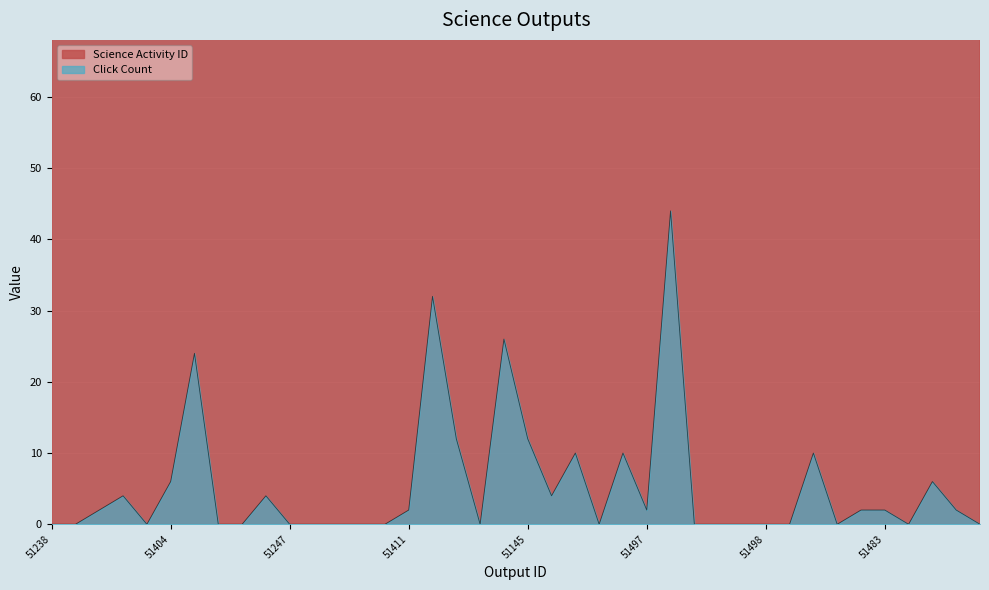

What is the total value across all series at 51400?

3029.9